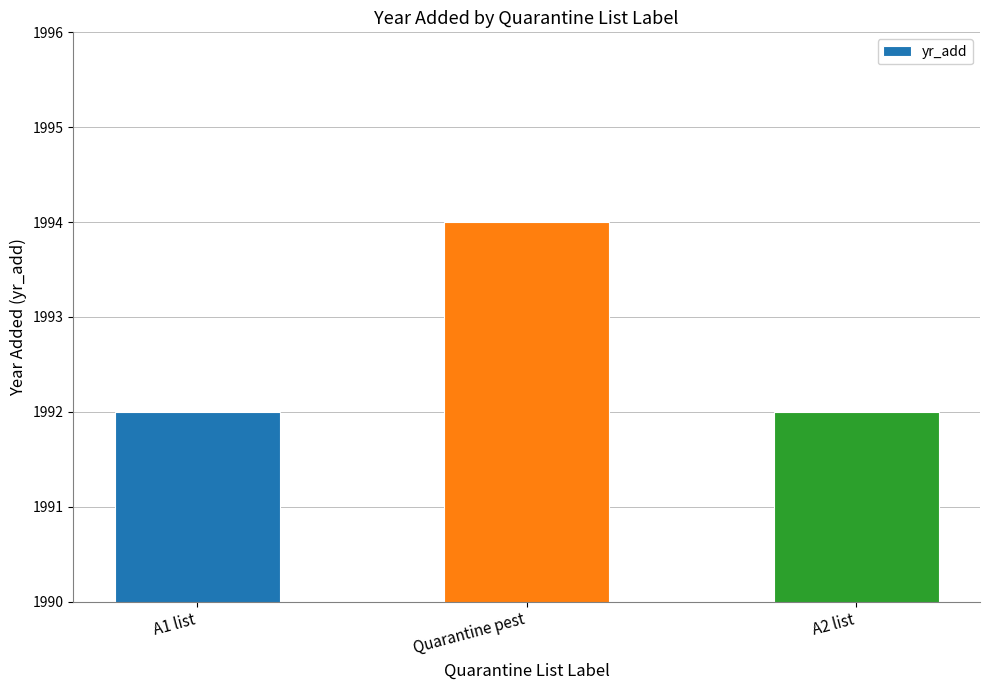

The chart shows a value of 3008 at A1 list. True or false?

False